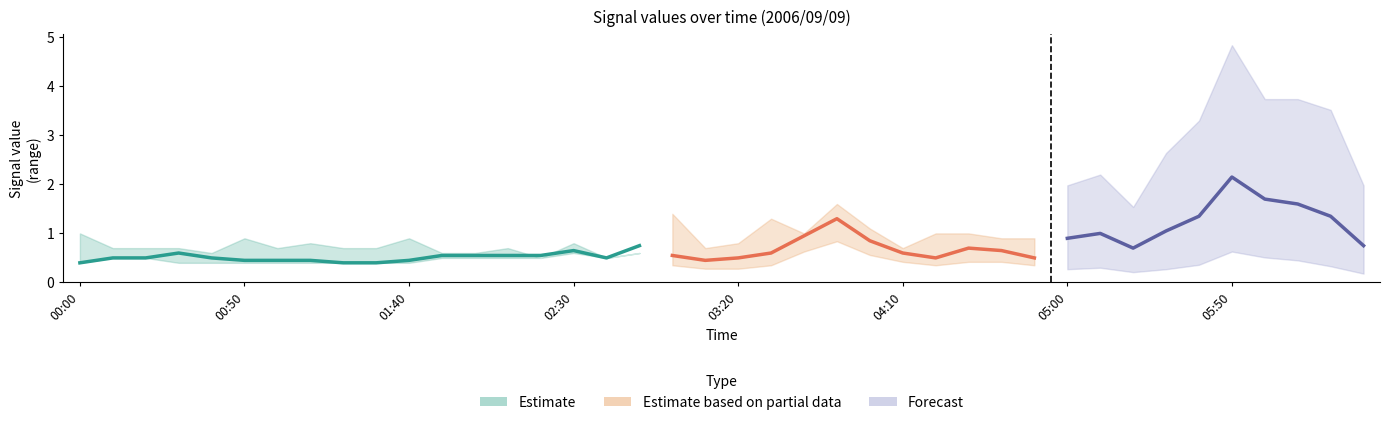

The value of 7.069 at 00:00 is 1.0. True or false?

False